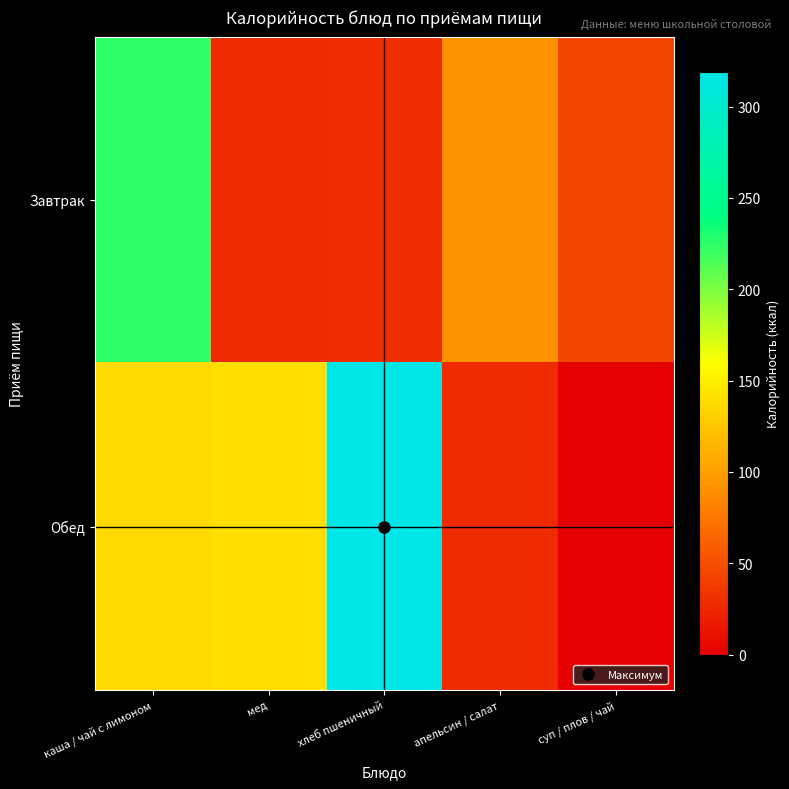

Reading left to right, extract all data points from this chart.

Завтрак: каша / чай с лимоном=225.0	мед=26.8	хлеб пшеничный=29.5	апельсин / салат=92.0	суп / плов / чай=43.0
Обед: каша / чай с лимоном=137.0	мед=139.0	хлеб пшеничный=319.0	апельсин / салат=27.0	суп / плов / чай=0.0